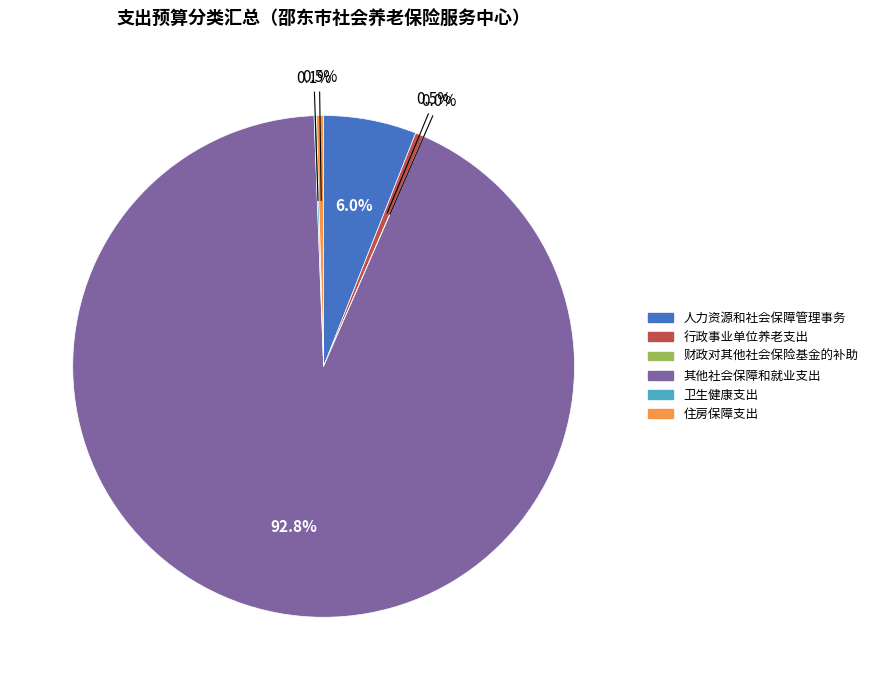

What is the total percentage of 人力资源和社会保障管理事务 and 行政事业单位养老支出?

6.5%